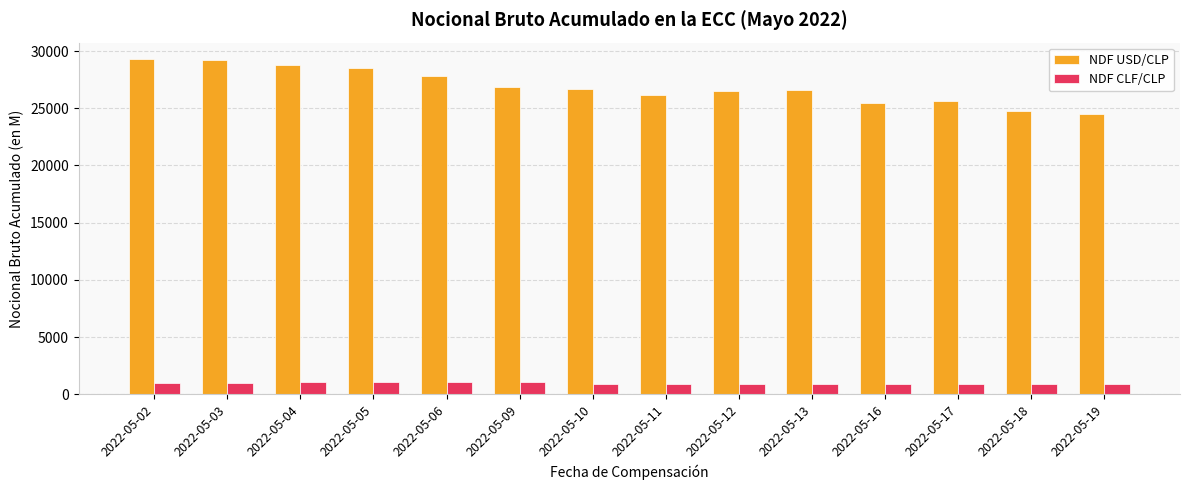

Rank the series by their average value, from lowest to highest.

NDF CLF/CLP, NDF USD/CLP